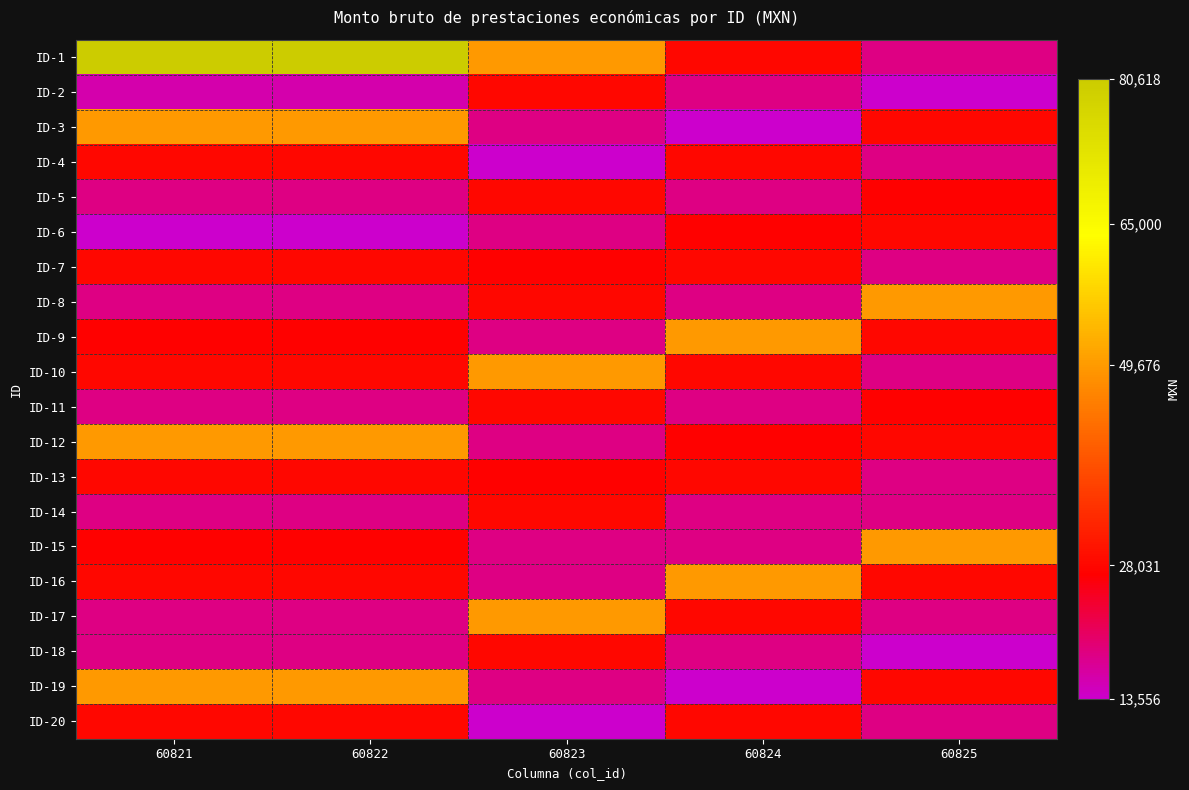

Rank the series at 60823 from lowest to highest value.

ID-4, ID-20, ID-3, ID-6, ID-9, ID-12, ID-15, ID-16, ID-19, ID-7, ID-13, ID-2, ID-5, ID-8, ID-11, ID-14, ID-18, ID-1, ID-10, ID-17